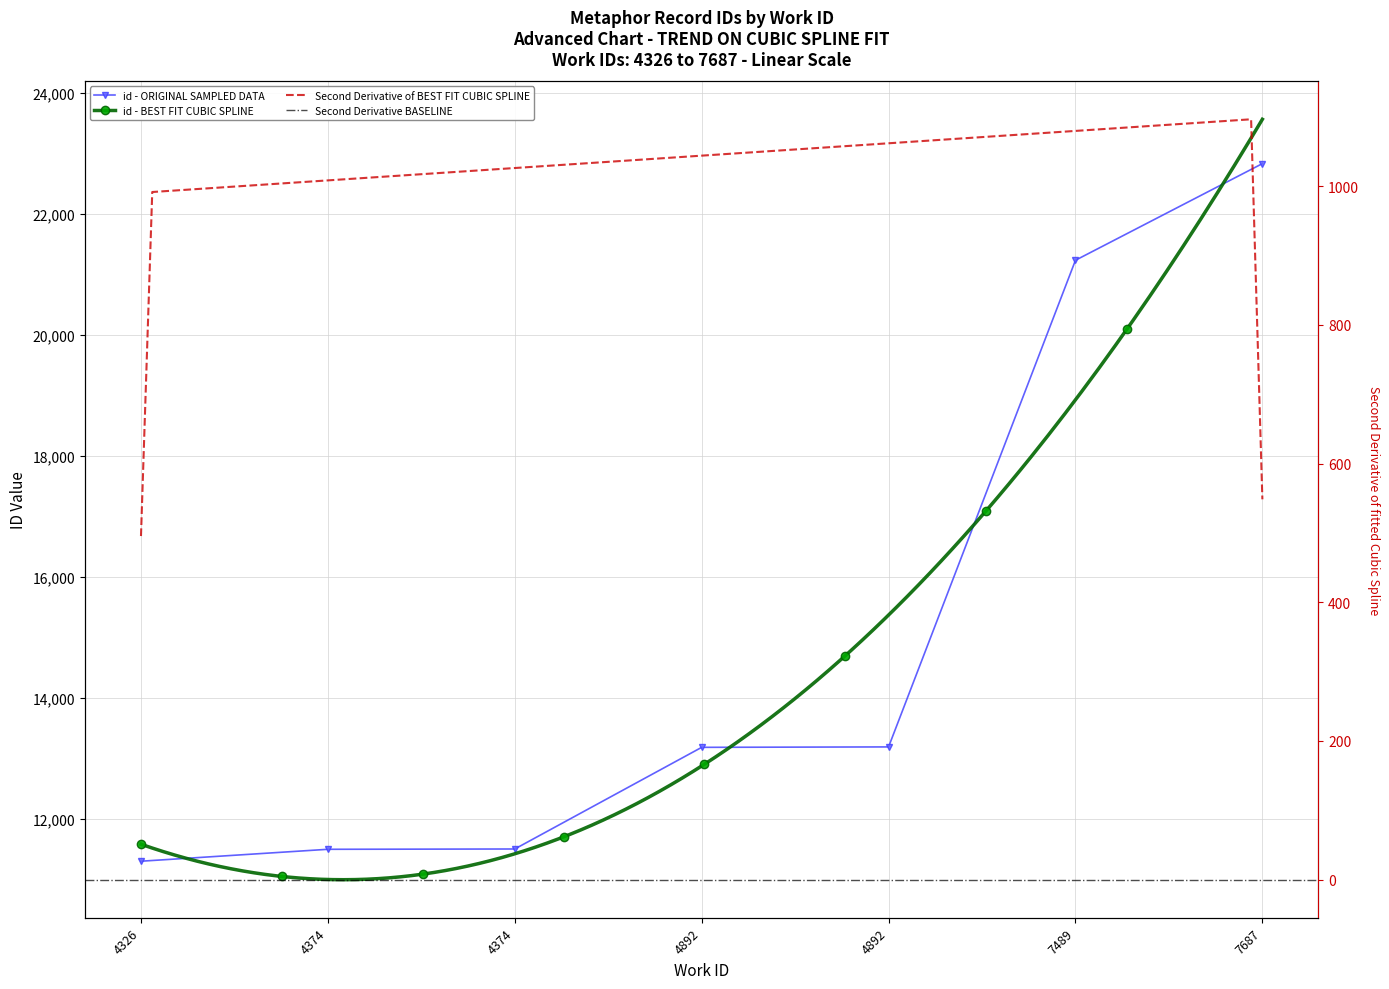

What is the sum of the values at 7687 and 4374?

34326